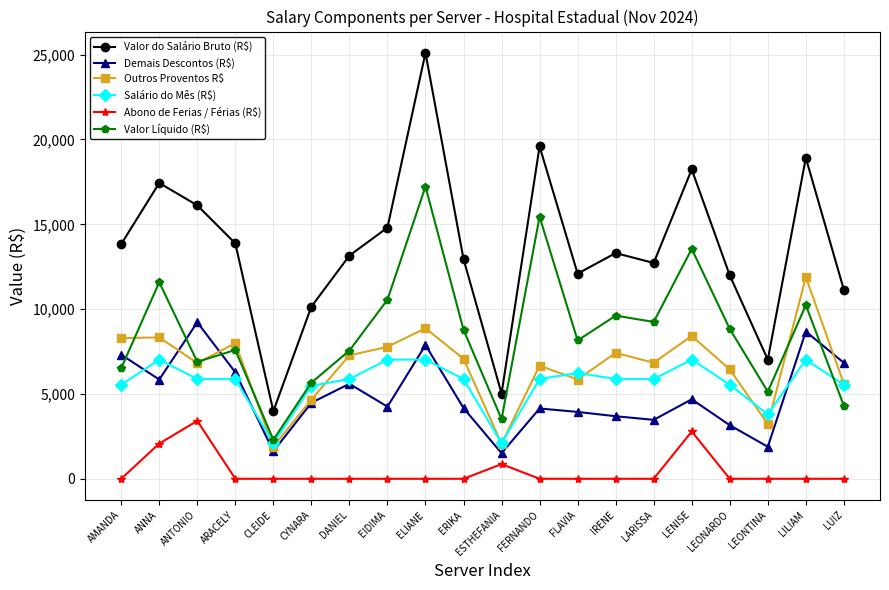

What is the label of the 8th point from the left?

EIDIMA